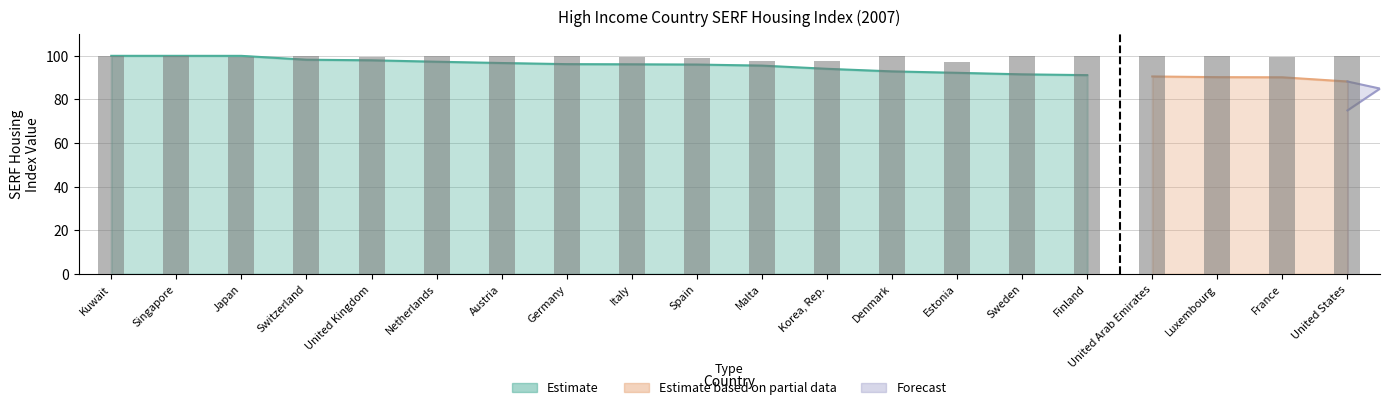

List the series in order of their peak value, highest first.

Estimate, Estimate based on partial data, Forecast